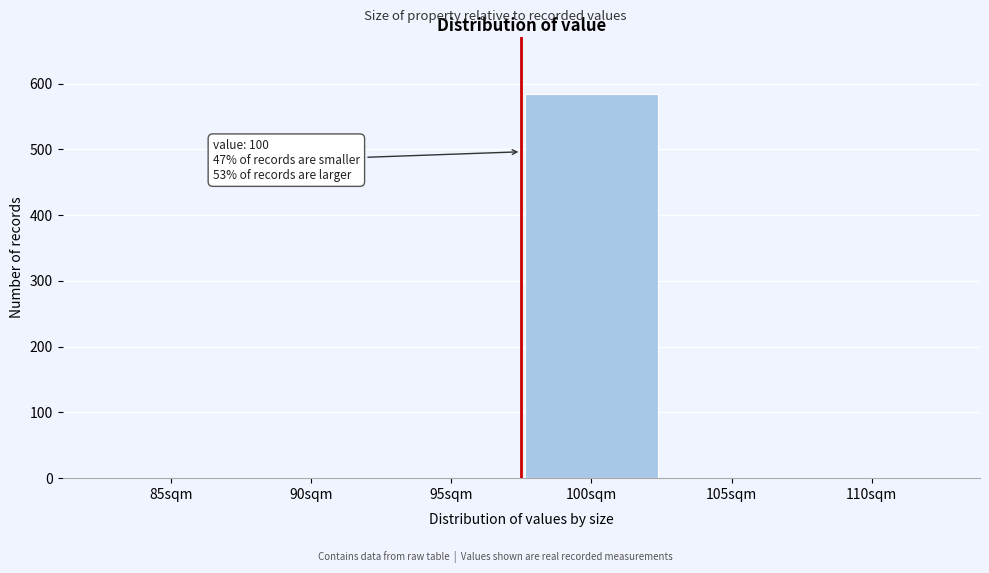

Reading left to right, what are all the values shown in this chart?

85sqm=0	90sqm=0	95sqm=0	100sqm=584	105sqm=0	110sqm=0